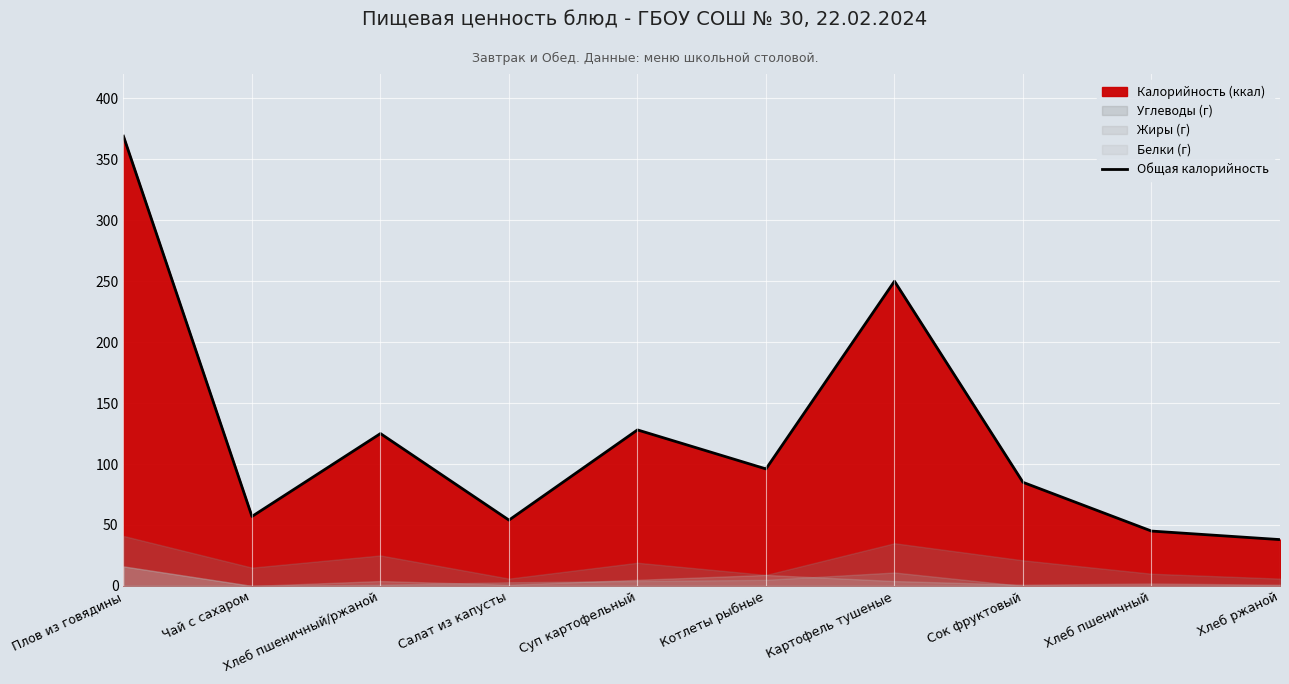

Rank the categories by value from highest to lowest.

Плов из говядины, Картофель тушеные, Суп картофельный, Хлеб пшеничный/ржаной, Котлеты рыбные, Сок фруктовый, Чай с сахаром, Салат из капусты, Хлеб пшеничный, Хлеб ржаной